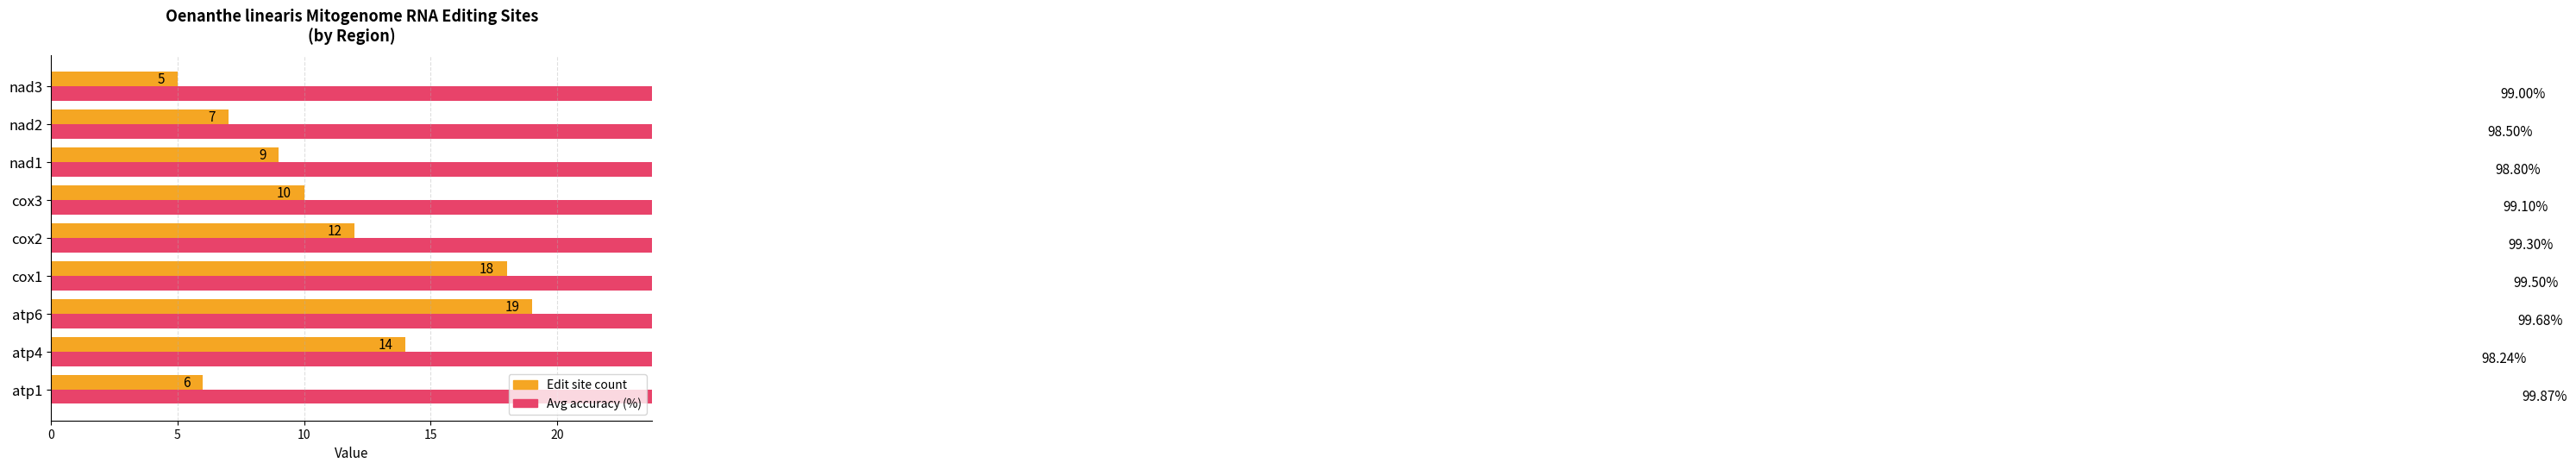

Reading right to left, what are all the values shown in this chart?

Edit site count: 5.0	7.0	9.0	10.0	12.0	18.0	19.0	14.0	6.0
Avg accuracy (%): 99.0	98.5	98.8	99.1	99.3	99.5	99.7	98.2	99.9